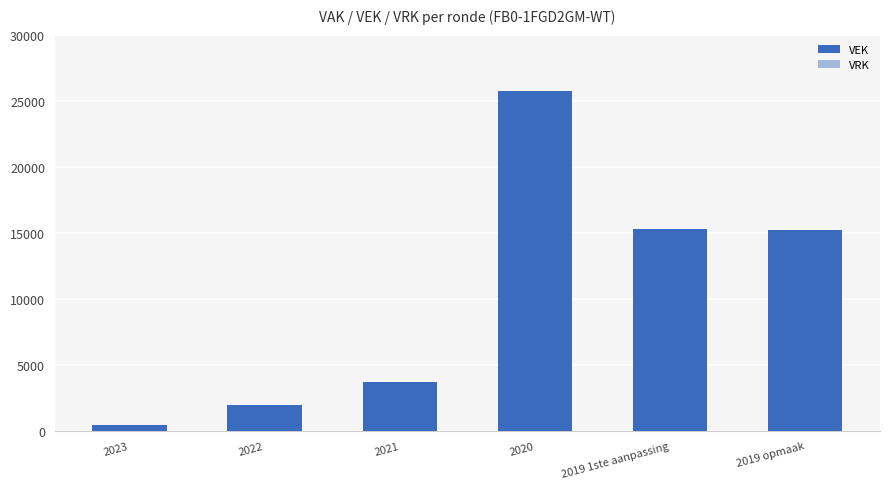

What is the change in value from 2021 to 2019 1ste aanpassing?

+11582